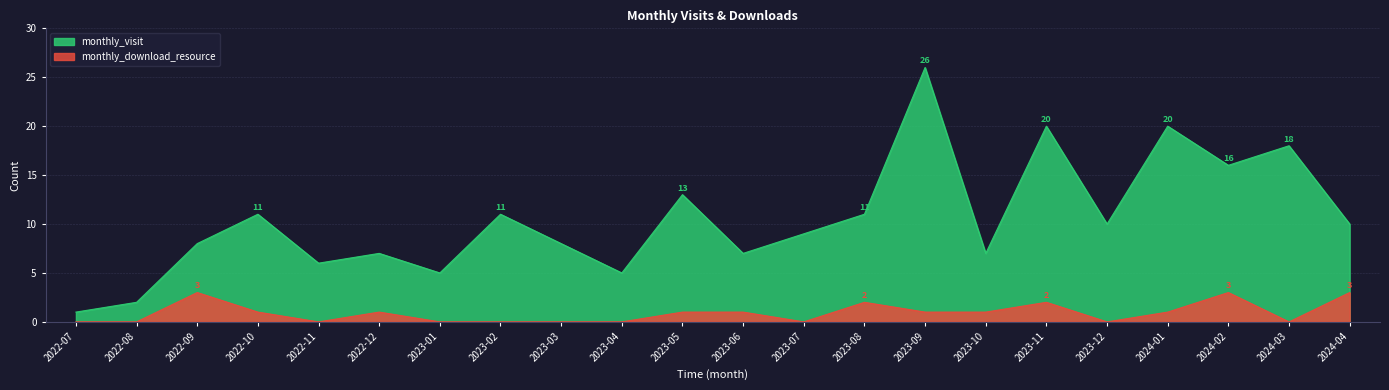

True or false: monthly_download_resource and monthly_visit intersect in this chart.

False